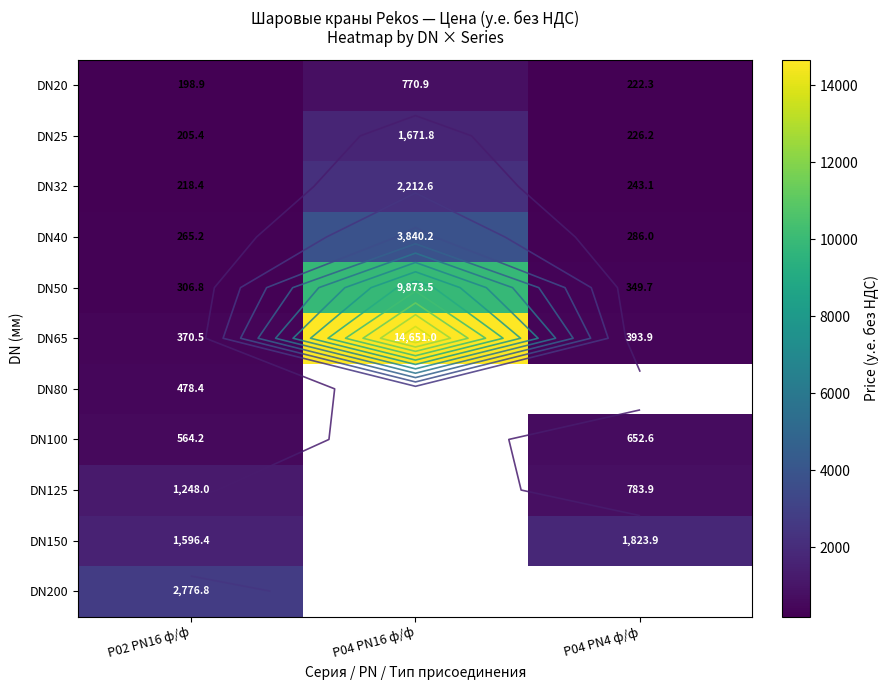

What is the difference between the maximum and minimum values in the DN65 series?

14280.5